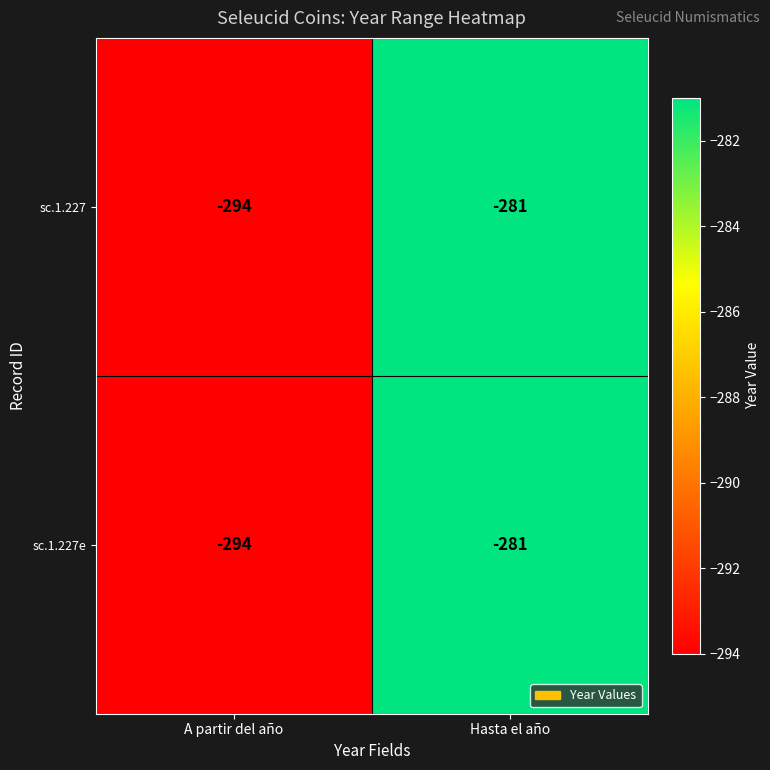

At which label does sc.1.227e reach its minimum?

A partir del año